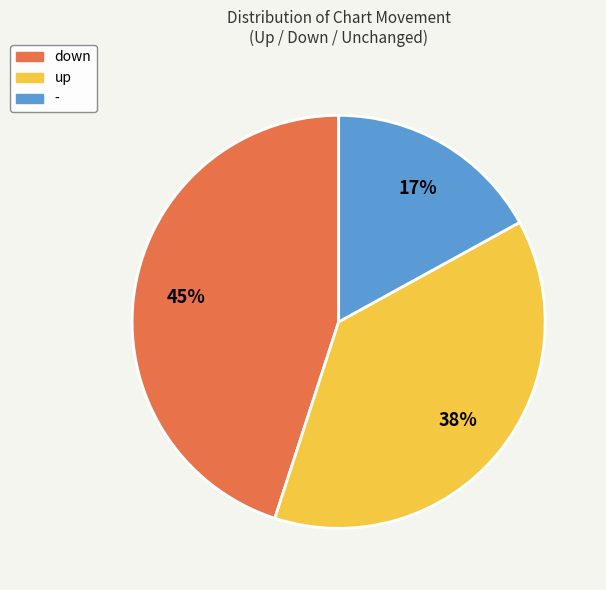

What percentage is the up slice, to the nearest percent?

38%